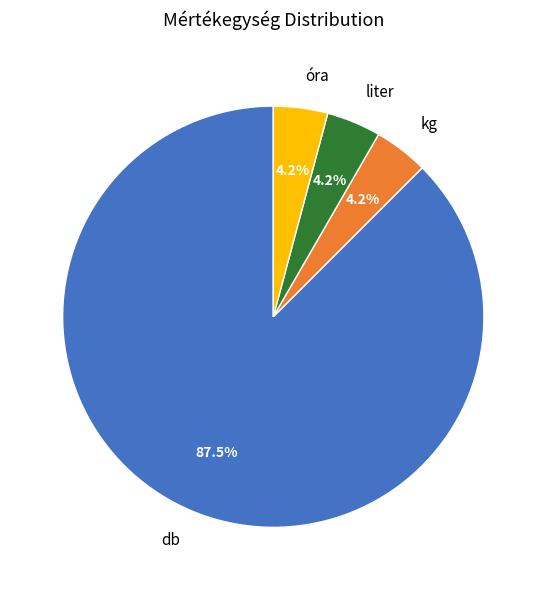

Do kg and óra together represent more than half of the pie?

No